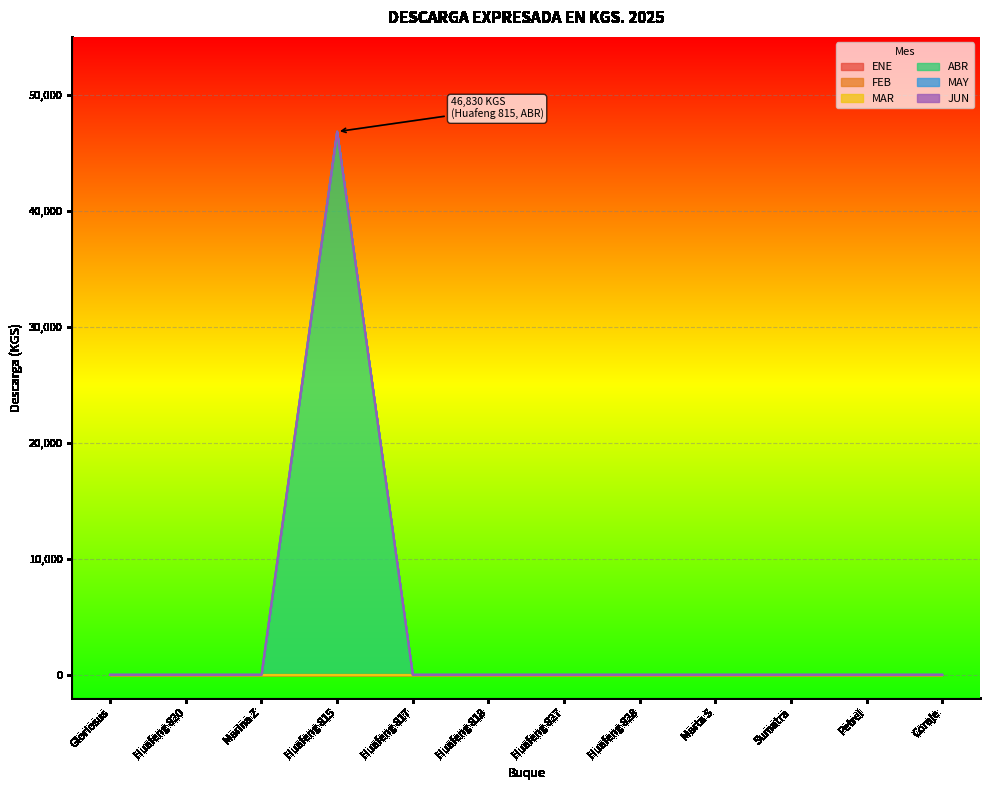

Is it true that ABR equals 0 at Huafeng 820?

True